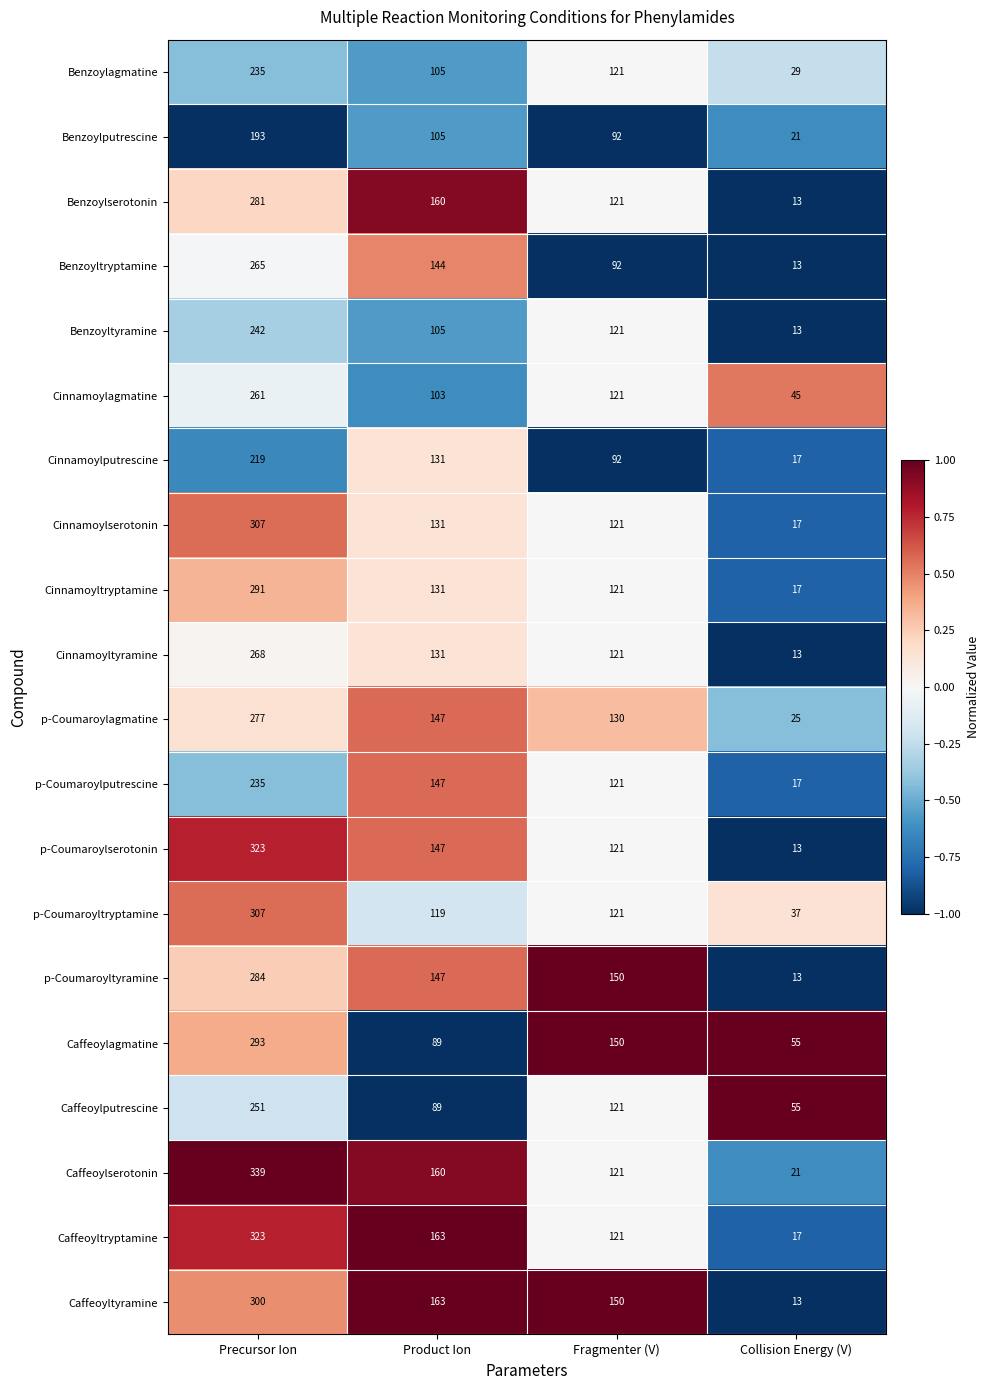

List the labels in order of Caffeoyltyramine value, smallest first.

Collision Energy (V), Fragmenter (V), Product Ion, Precursor Ion